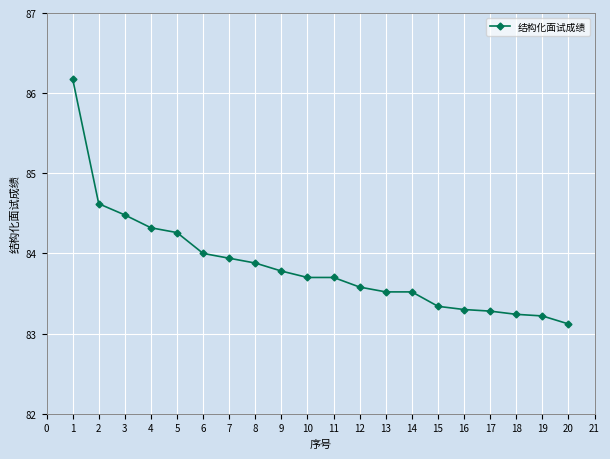

What is the ratio of the value at 10 to the value at 4?

1.0